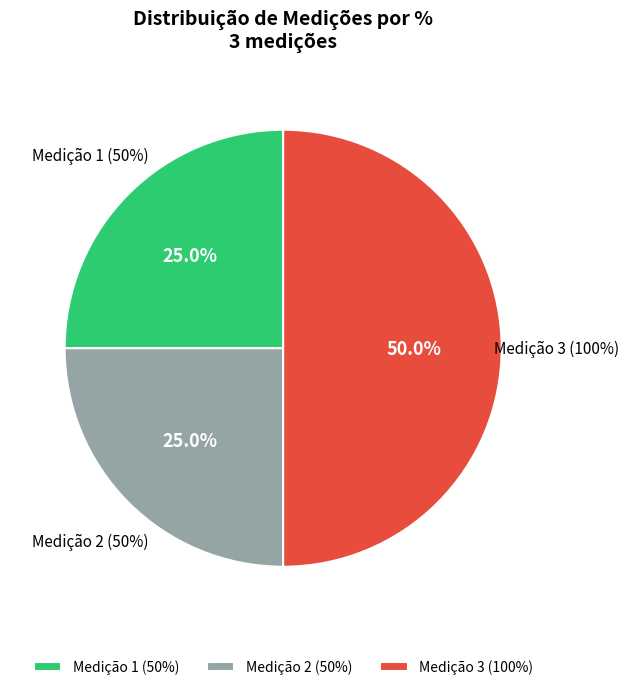

What is the change in value from Medição 2 (50%) to Medição 3 (100%)?

+50